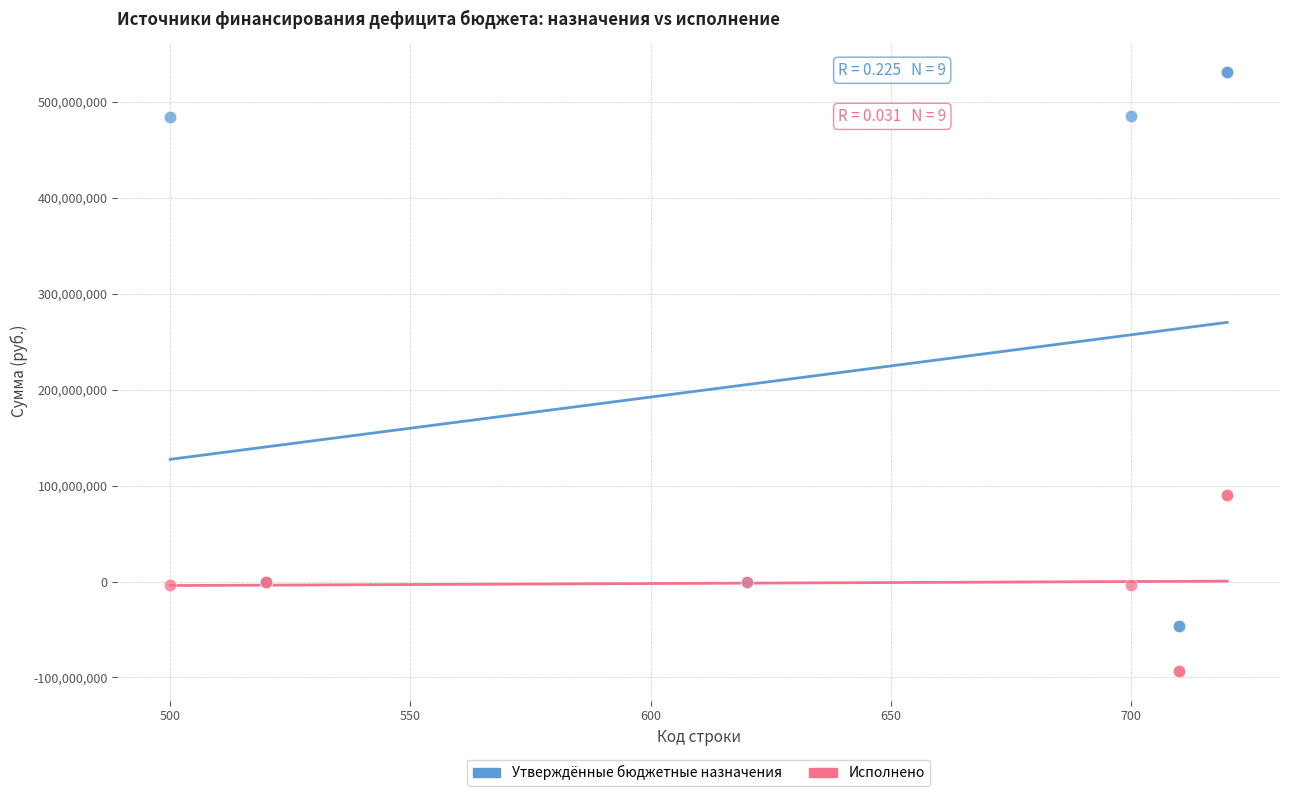

What are all the series names shown in the legend?

Утверждённые бюджетные назначения, Исполнено